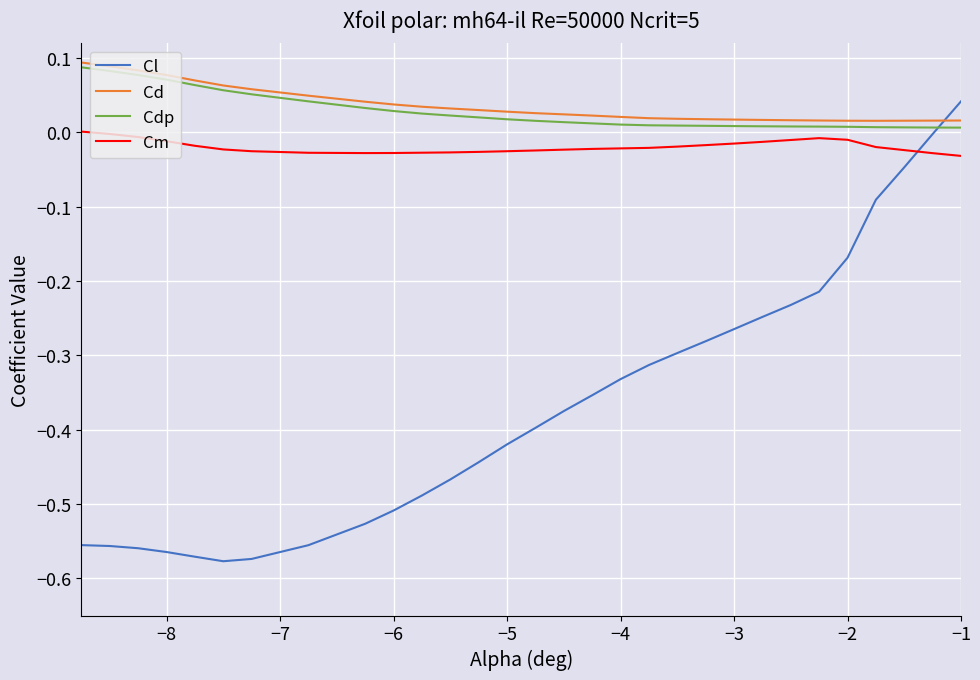

Rank the series by their maximum value, from highest to lowest.

Cd, Cdp, Cl, Cm